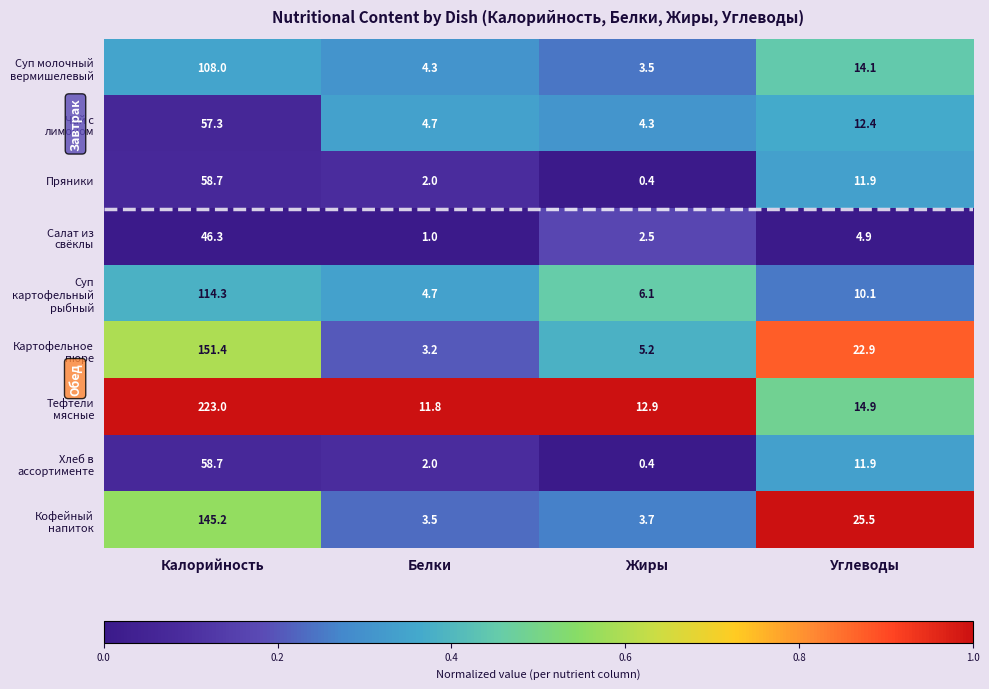

Rank the categories by Пряники value from highest to lowest.

Калорийность, Углеводы, Белки, Жиры